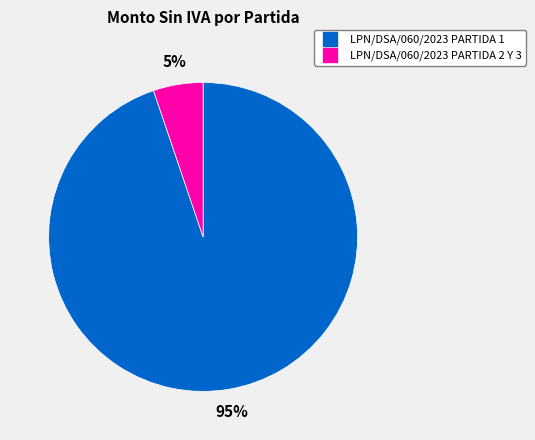

Combined, do LPN/DSA/060/2023 PARTIDA 2 Y 3 and LPN/DSA/060/2023 PARTIDA 1 account for over 50%?

Yes